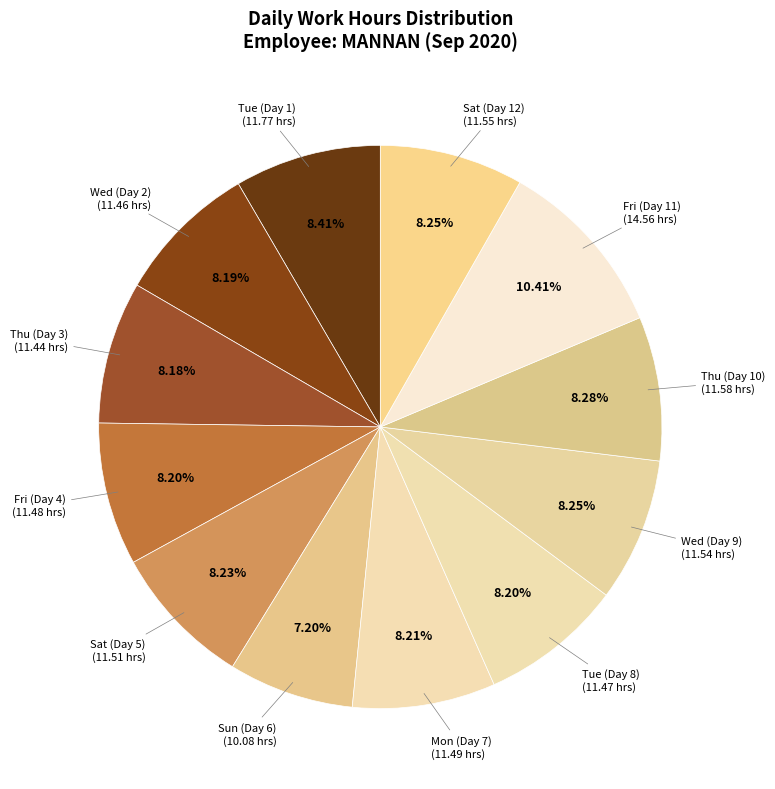

Is there any slice that represents more than half of the pie?

No